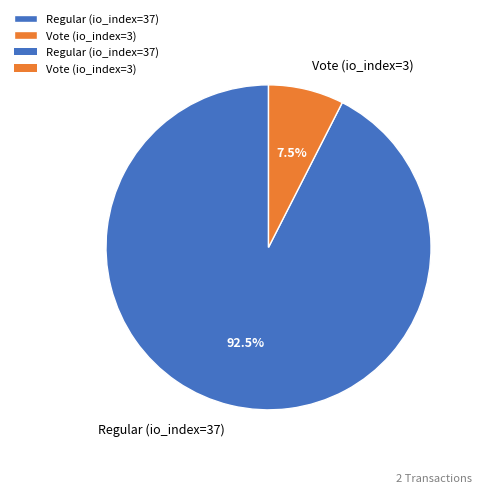

Which slice is the largest?

Regular (io_index=37)